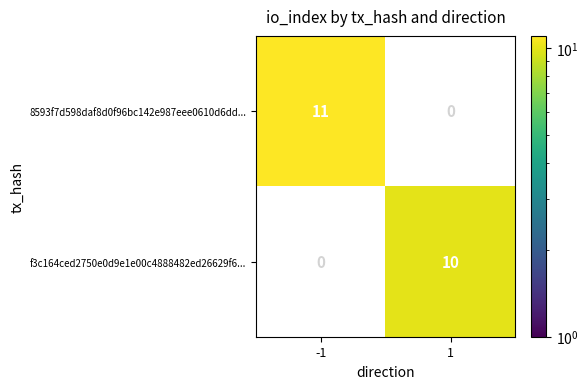

The 8593f7d598daf8d0f96bc142e987eee0610d6dd... series shows 6 at -1. True or false?

False